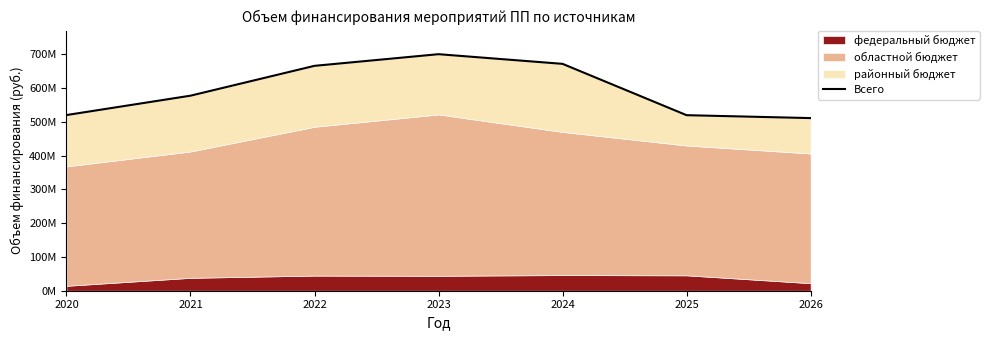

Which label corresponds to the largest value in the chart?

2023